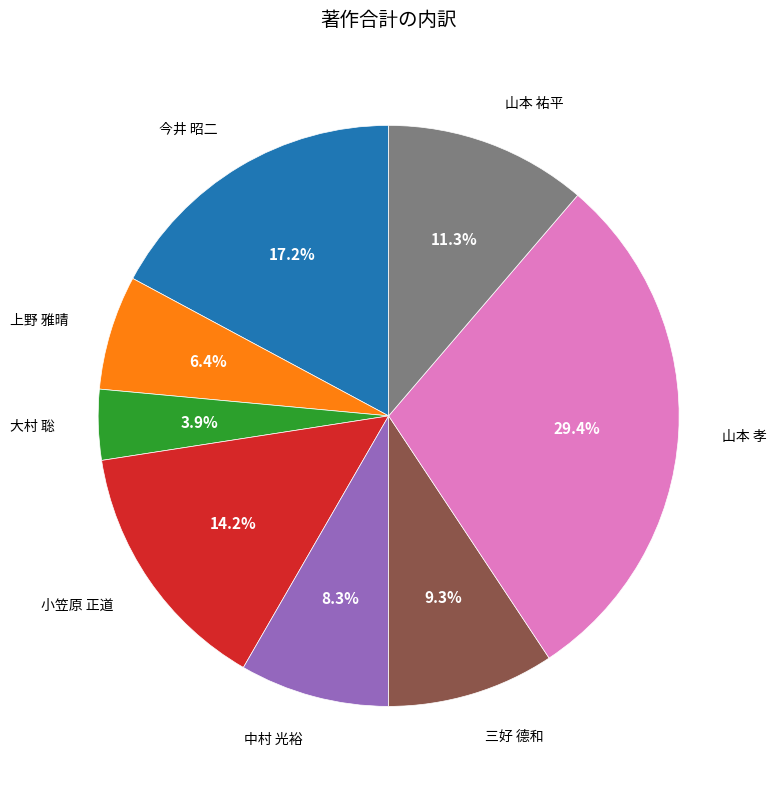

Approximately how many times larger is the value at 三好 德和 compared to 山本 祐平?

0.8